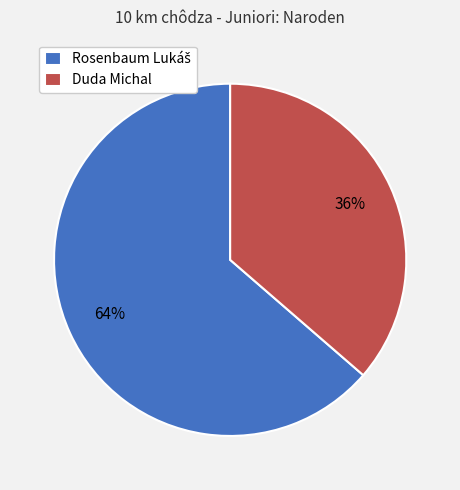

Is Duda Michal the majority of the pie?

No